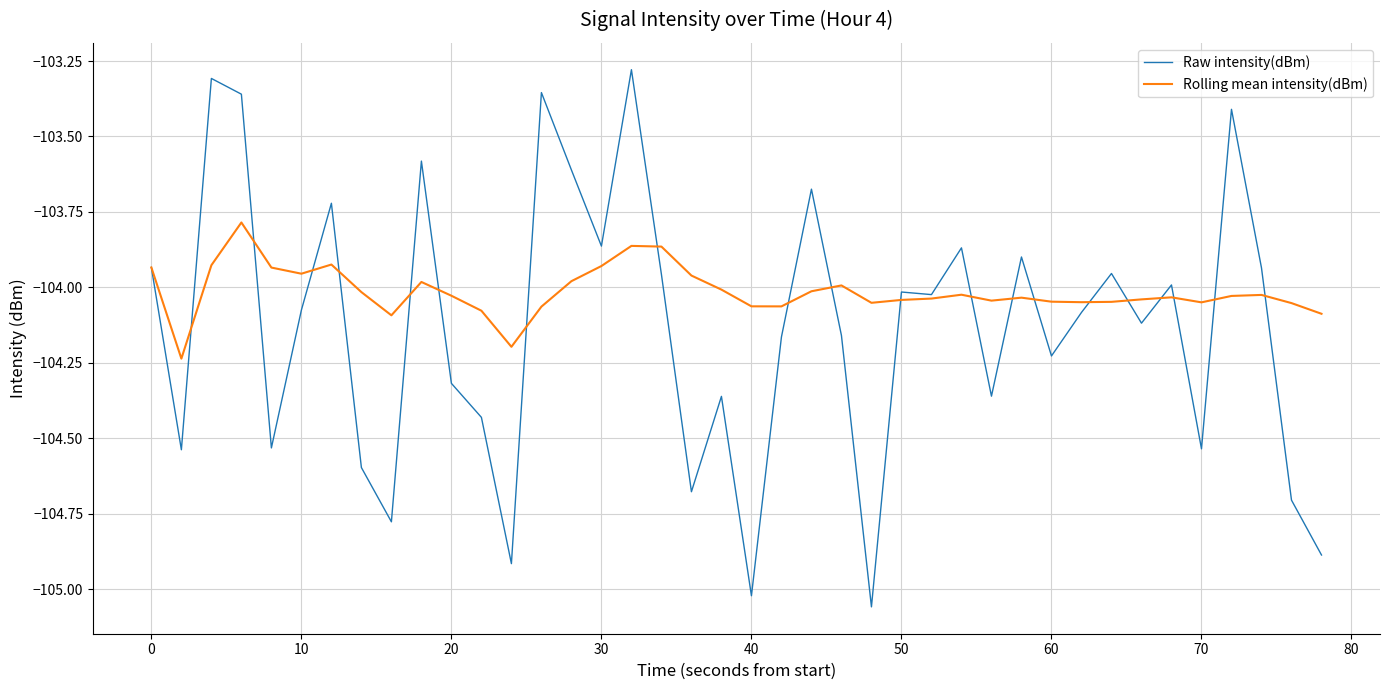

Which series has the largest total across all categories?

Rolling mean intensity(dBm)